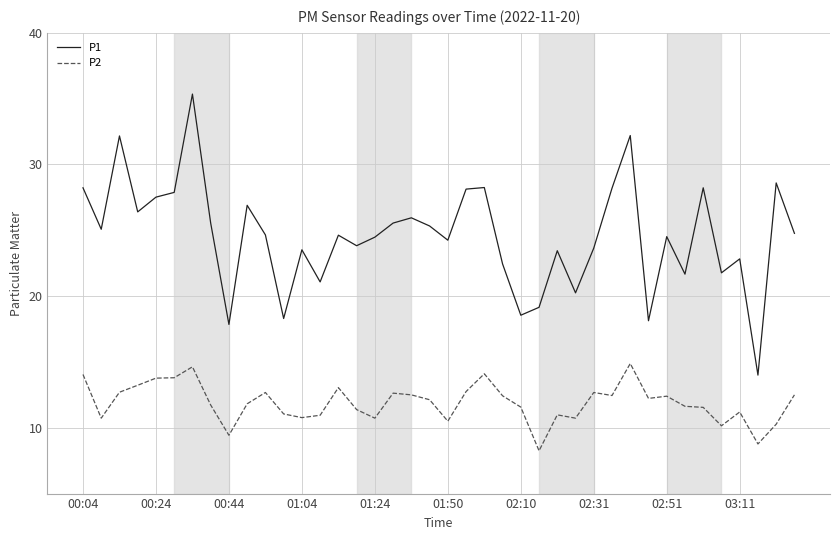

Which series has the largest total across all categories?

P1